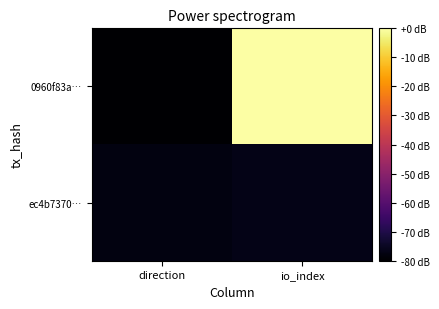

Between direction and io_index, which series saw the biggest shift?

0960f83a…